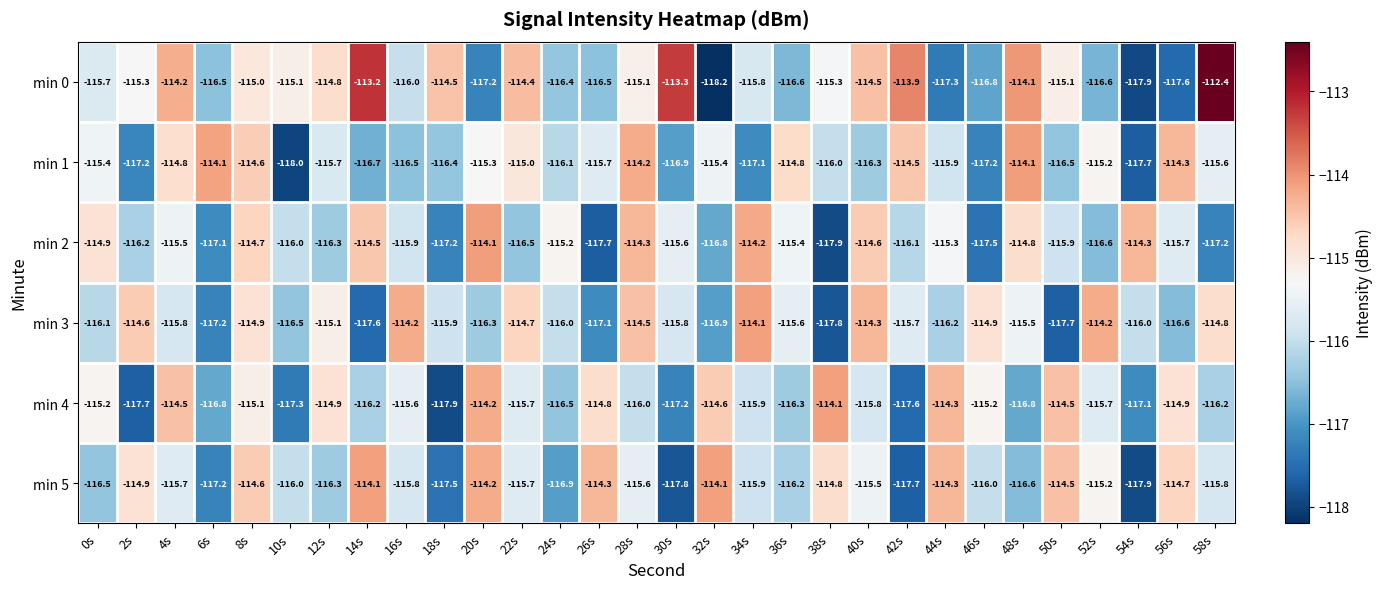

At 46s, list the series in order from largest to smallest.

min 3, min 4, min 5, min 0, min 1, min 2